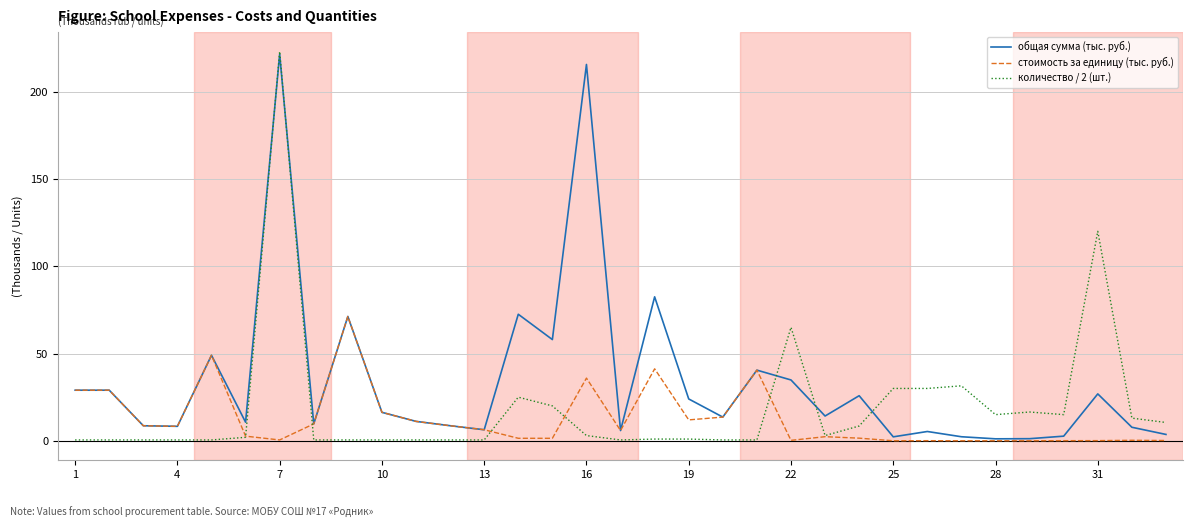

True or false: общая сумма (тыс. руб.) has more than 0 points higher than both neighbors.

True